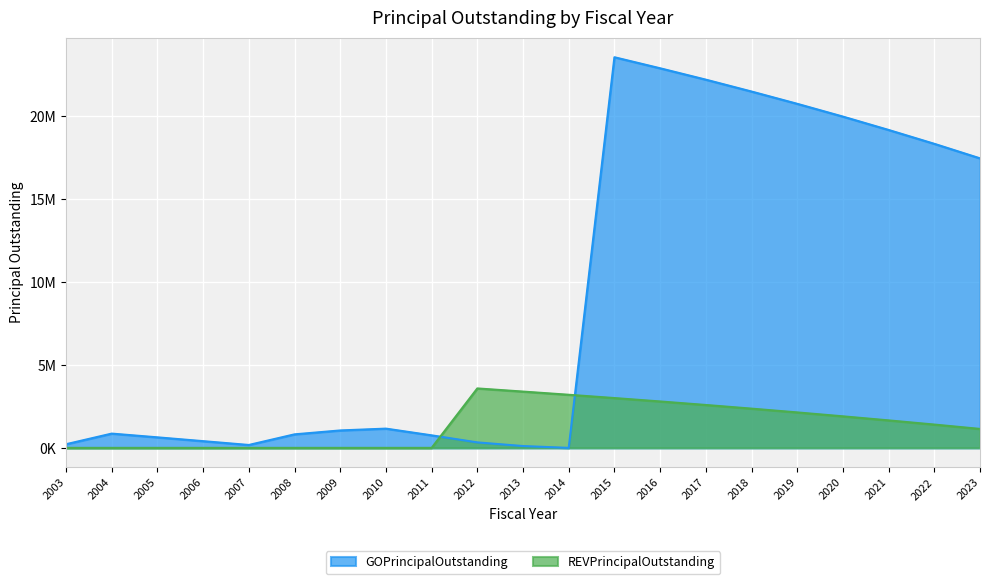

Does the chart display data point markers on the line(s)?

No